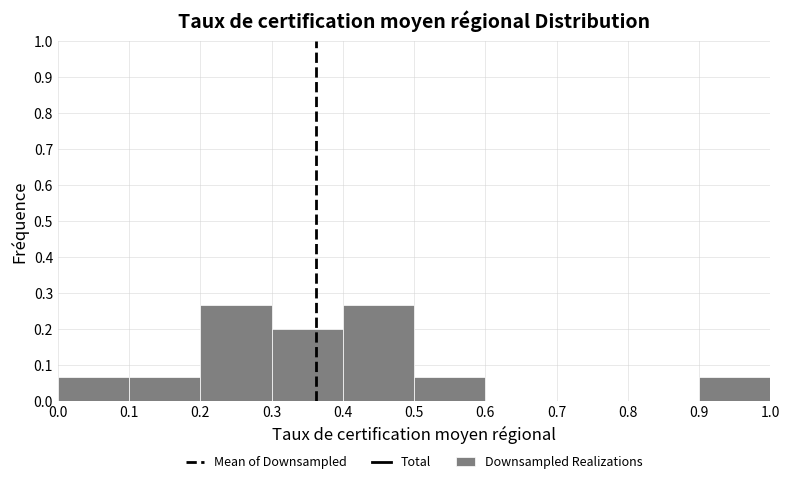

What is the height of the bar covering 0.4 to 0.5 on the x-axis? The values are not printed on the chart, so give them approximately, as read against the axis.

0.27